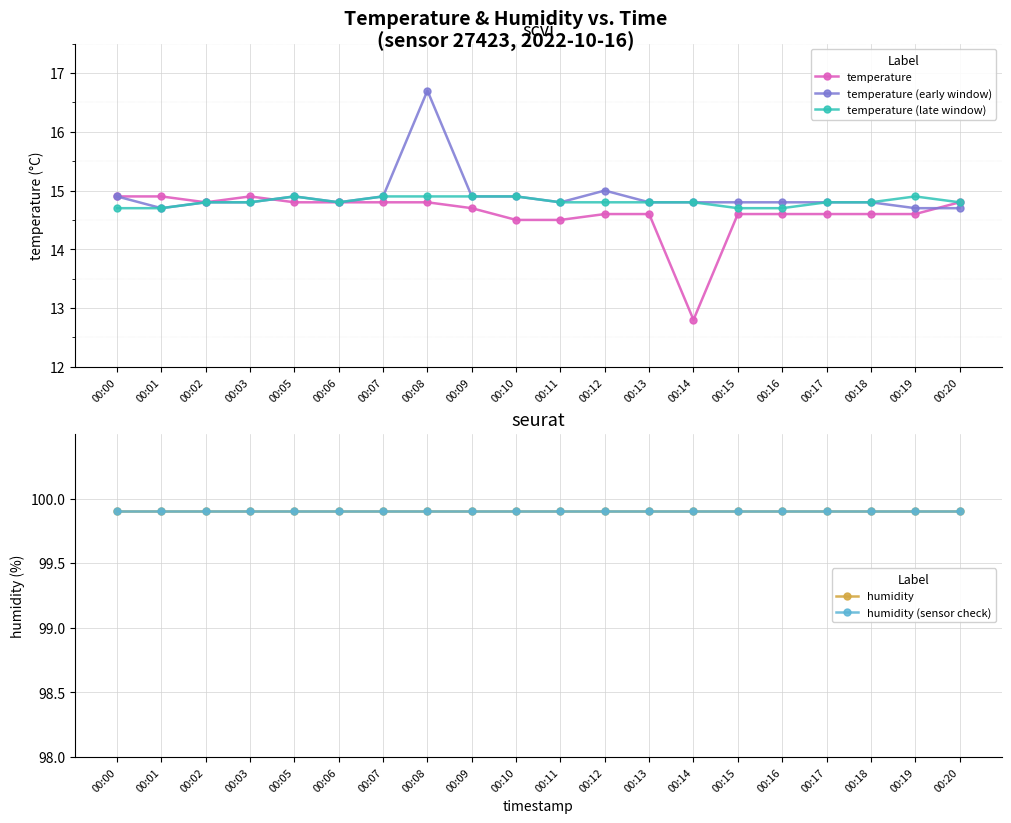

True or false: temperature (late window) and humidity (sensor check) cross at least once.

False